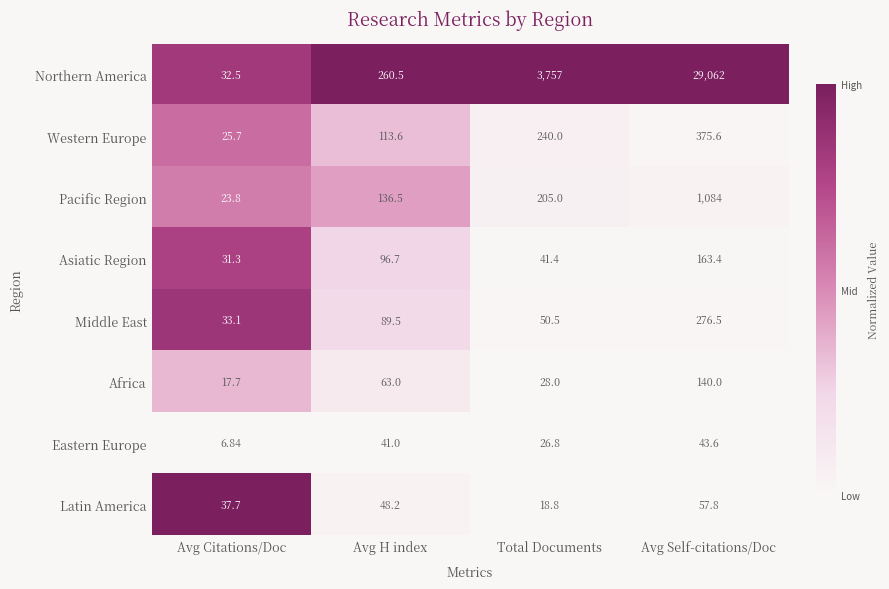

Is the value of Pacific Region at Total Documents greater than the value of Northern America at Avg H index?

No